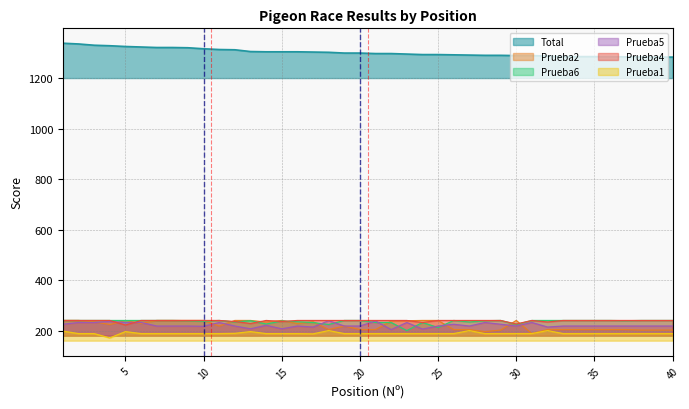

How many lines are shown in the chart?

6